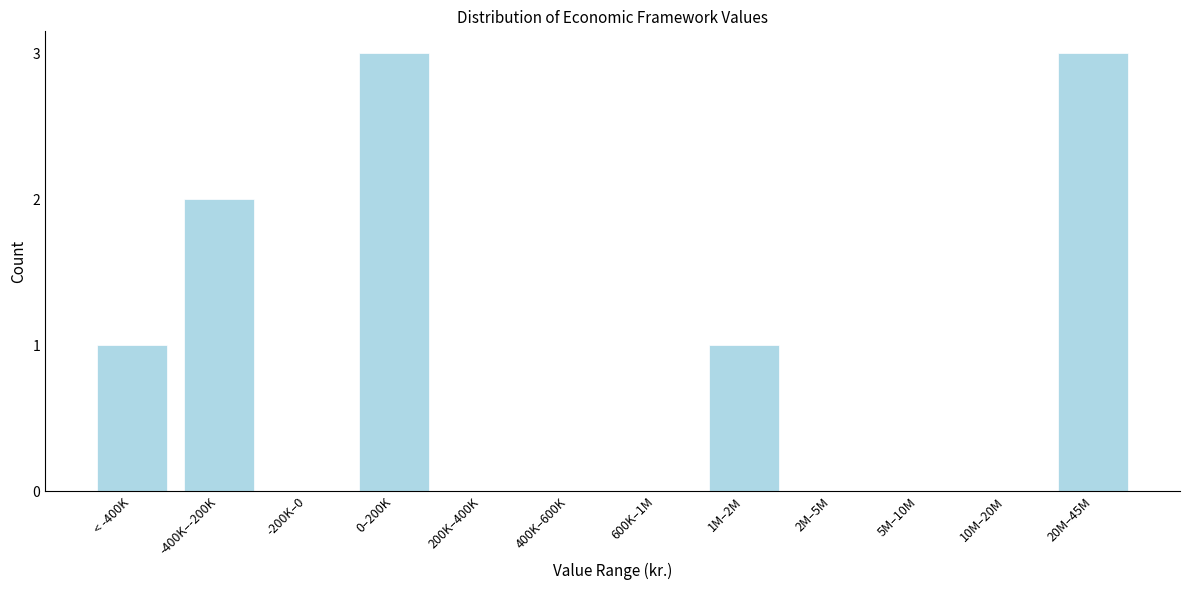

Reading right to left, list all the values displayed in this chart.

20M–45M=3	10M–20M=0	5M–10M=0	2M–5M=0	1M–2M=1	600K–1M=0	400K–600K=0	200K–400K=0	0–200K=3	-200K–0=0	-400K–-200K=2	< -400K=1